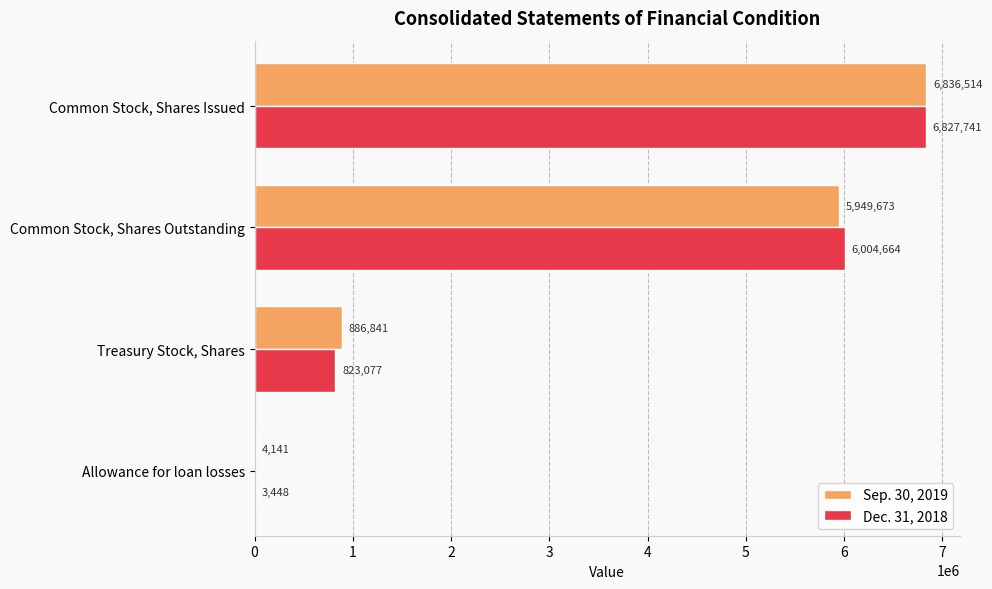

Between Allowance for loan losses and Common Stock, Shares Outstanding, which series saw the biggest shift?

Dec. 31, 2018